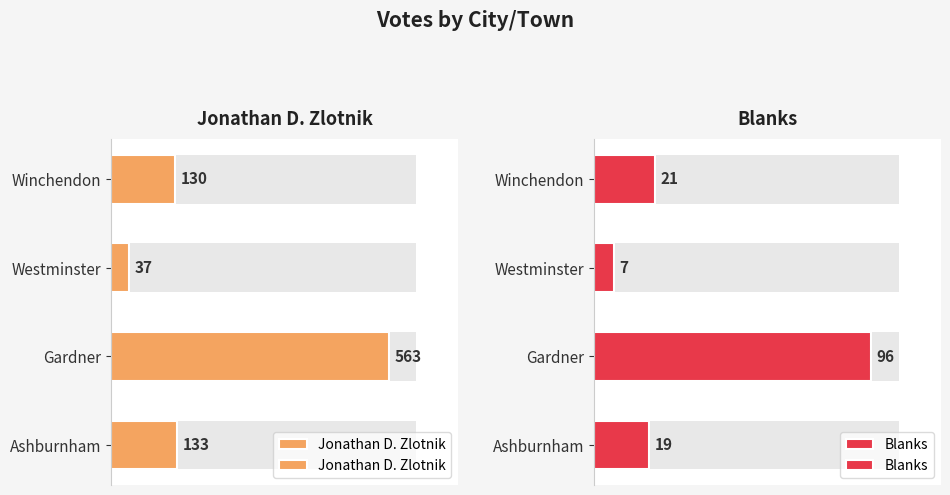

Which series has the widest spread of values?

Jonathan D. Zlotnik